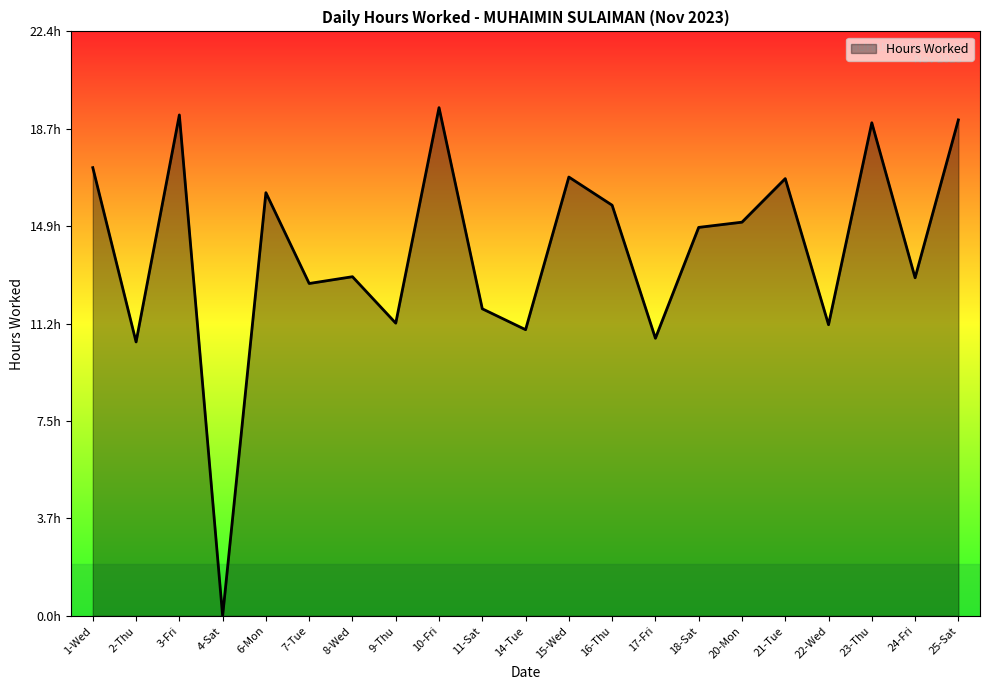

List the labels in order of value, largest first.

10-Fri, 3-Fri, 25-Sat, 23-Thu, 1-Wed, 15-Wed, 21-Tue, 6-Mon, 16-Thu, 20-Mon, 18-Sat, 8-Wed, 24-Fri, 7-Tue, 11-Sat, 9-Thu, 22-Wed, 14-Tue, 17-Fri, 2-Thu, 4-Sat